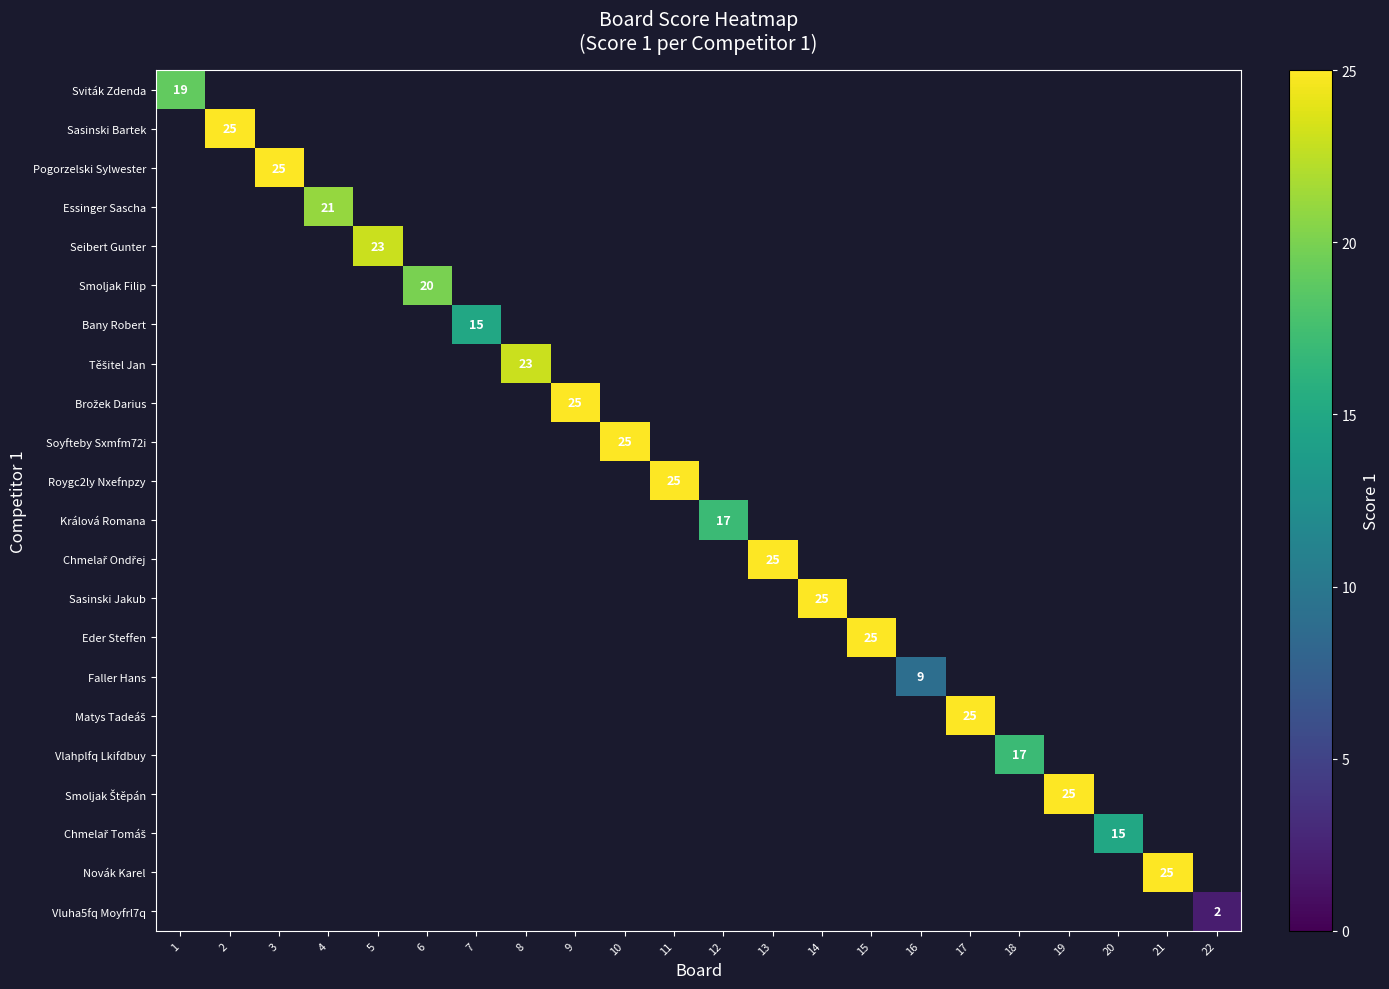

How many values in Seibert Gunter are above zero?

1